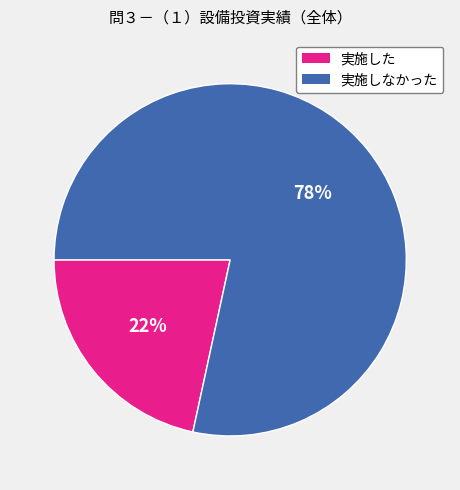

Combined, do 実施した and 実施しなかった account for over 50%?

Yes